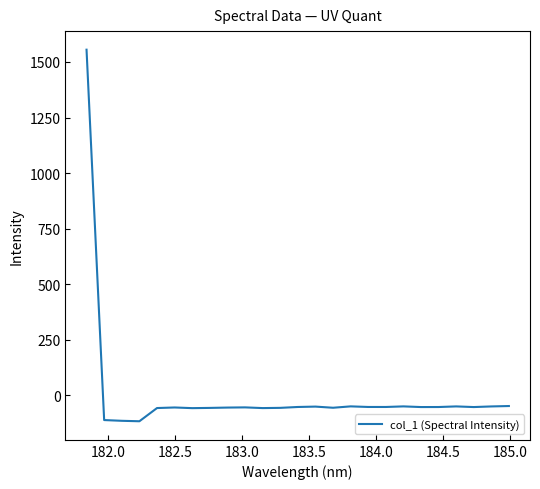

What is the minimum value shown in the chart?

-115.9